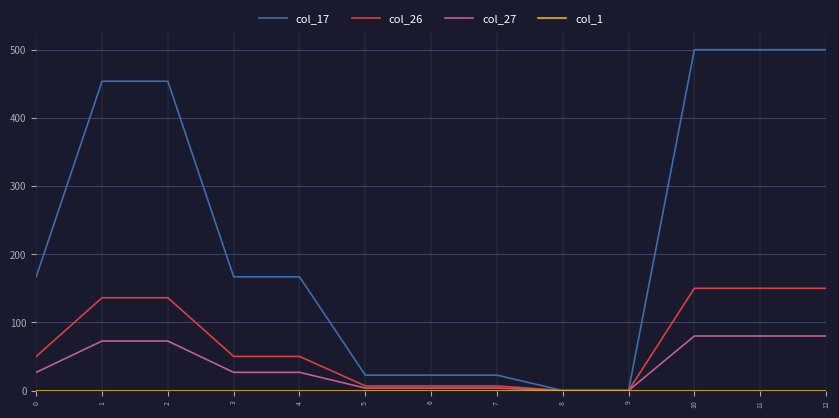

What is the total value across all series at 3?

243.6